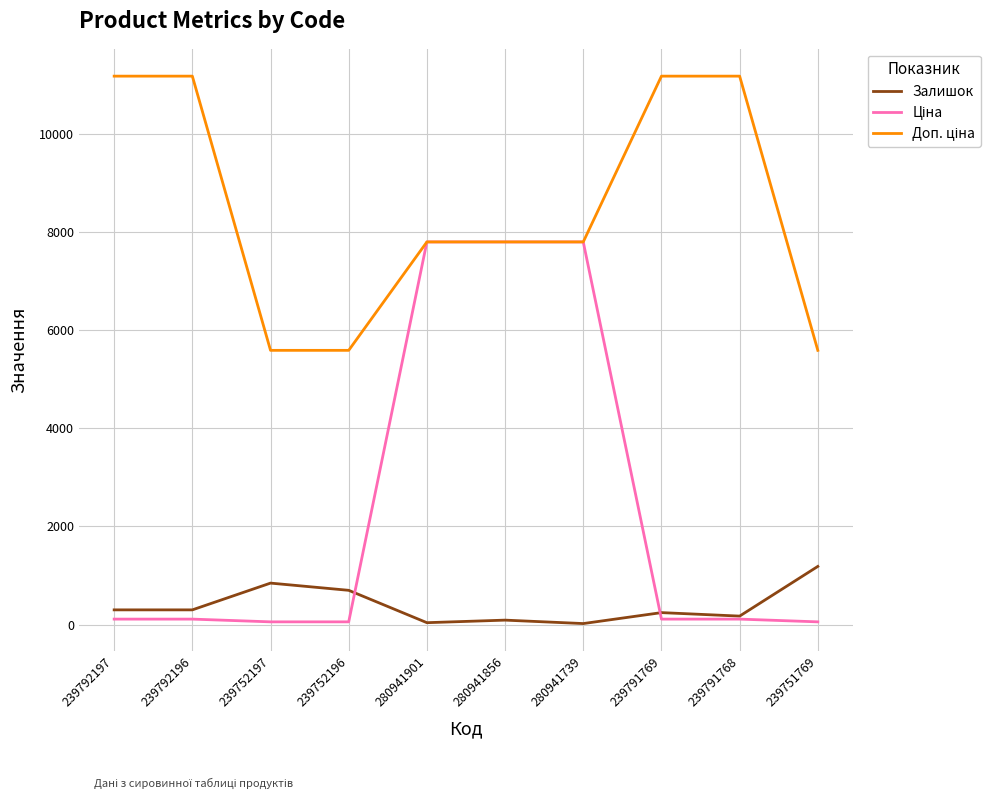

What is the greatest value displayed?

11169.0